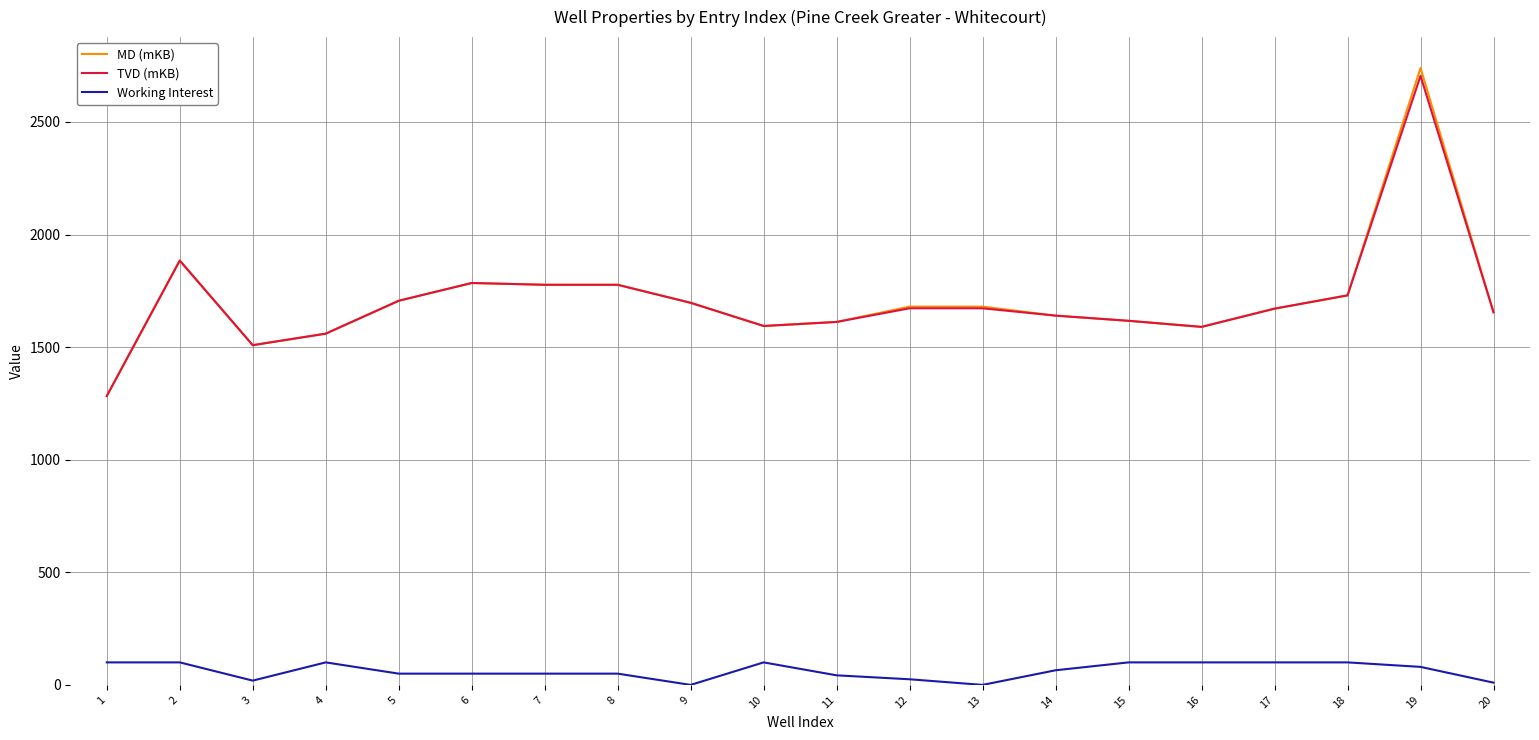

True or false: Working Interest and MD (mKB) intersect in this chart.

False